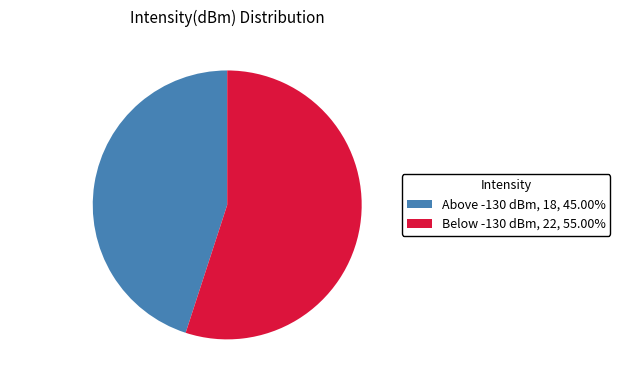

Is there a majority slice in this chart?

Yes